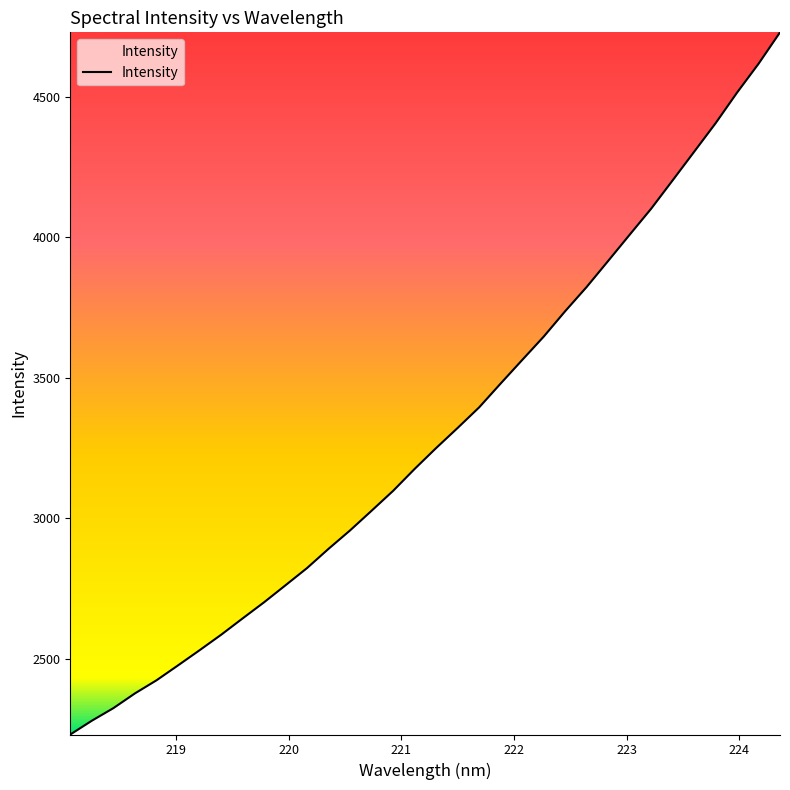

What is the smallest value displayed?

2231.4